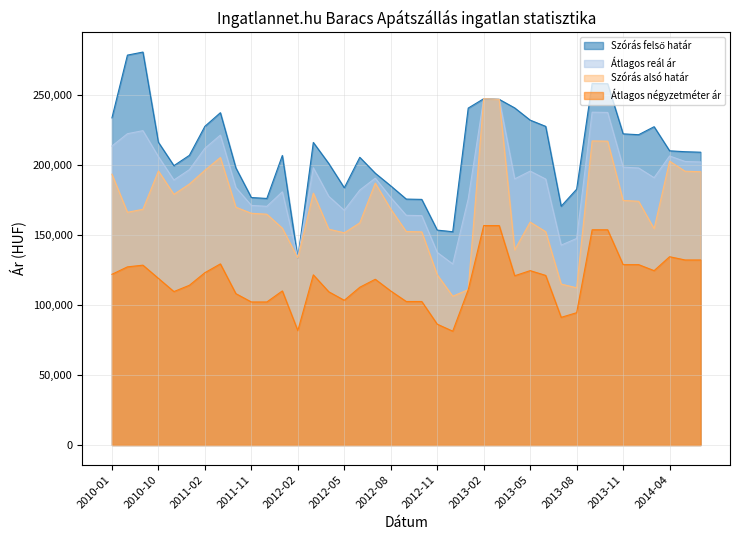

What is the label of the 21st point from the left?

2012-10